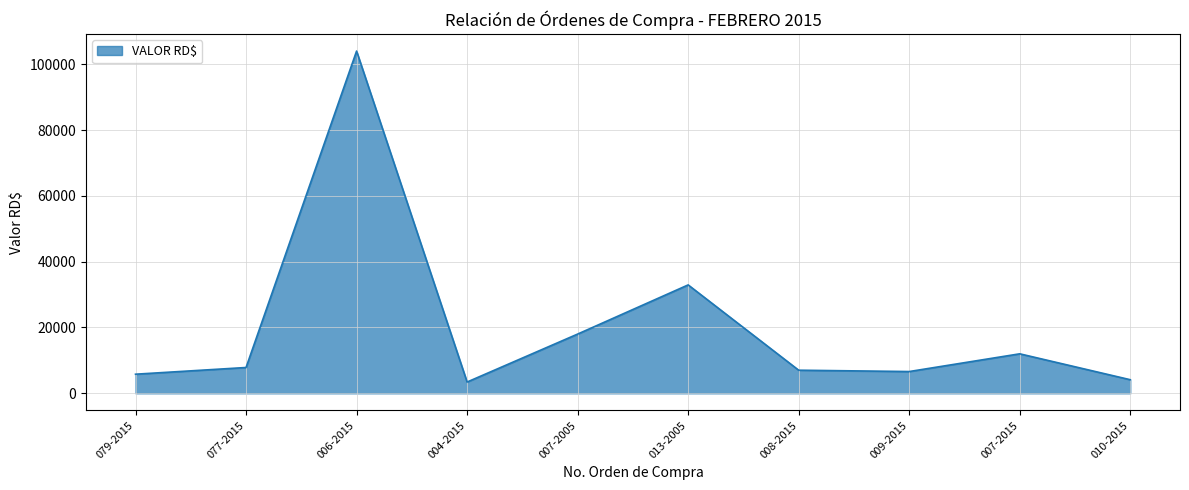

Approximately how many times larger is the value at 007-2015 compared to 007-2005?

0.7